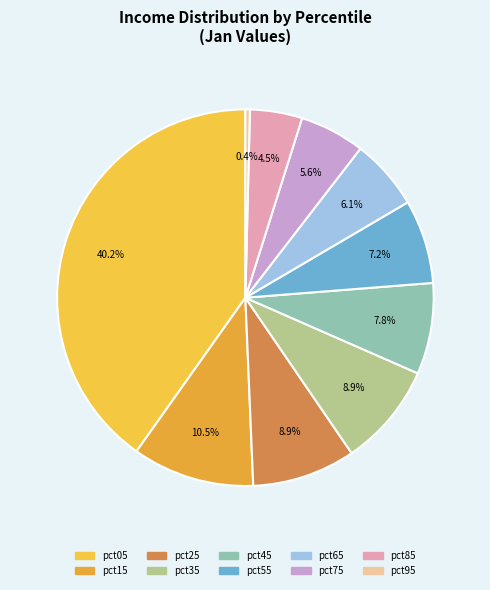

Does pct85 account for over 50% of the chart?

No